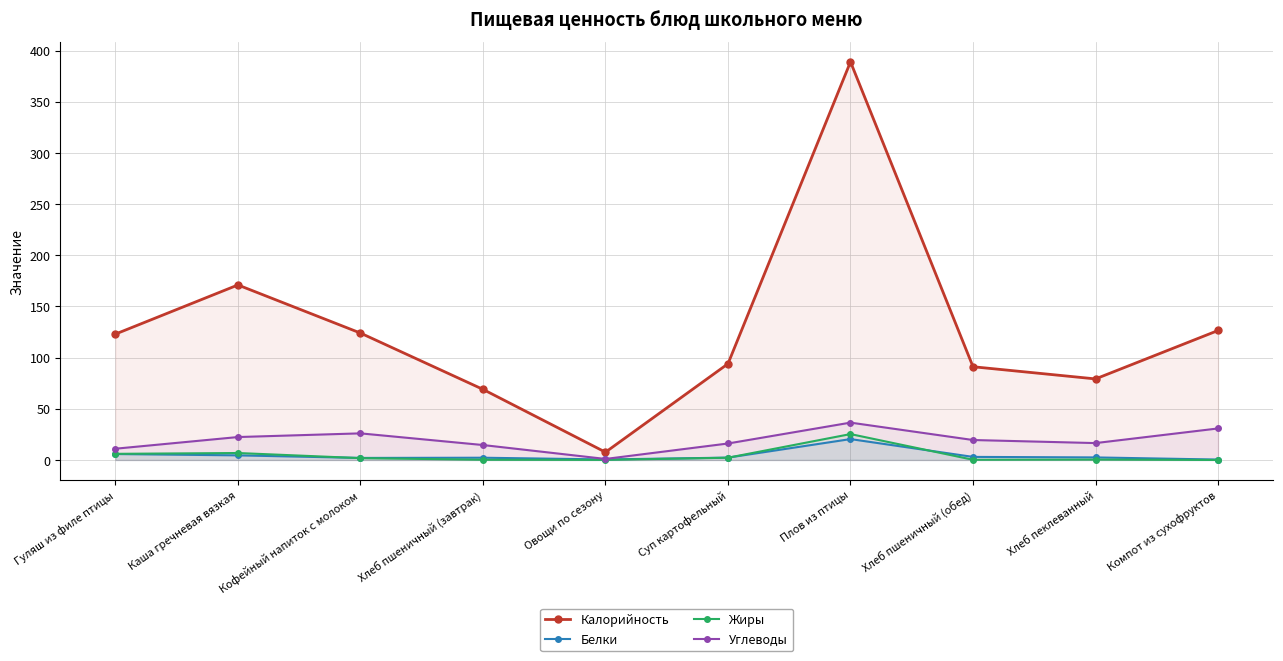

Which has a higher value, Хлеб пеклеванный or Компот из сухофруктов?

Компот из сухофруктов